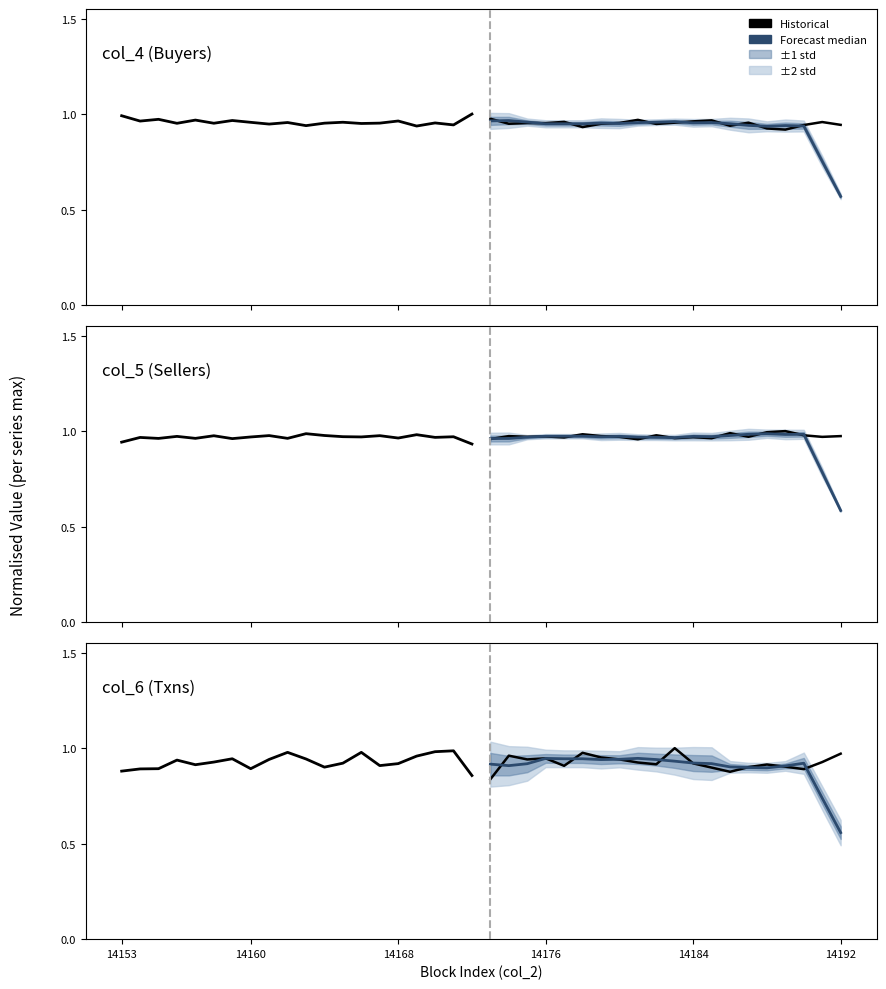

Where is the first local maximum for Forecast median?

14176